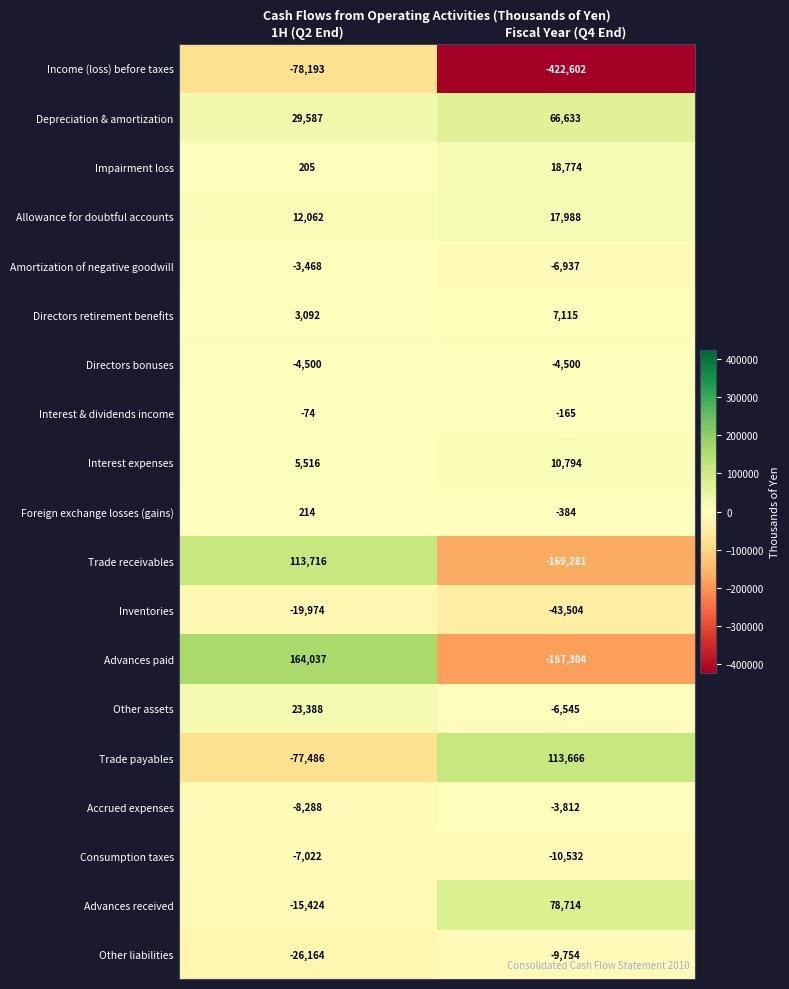

Is it true that Amortization of negative goodwill equals -6937 at Fiscal Year (Q4 End)?

True